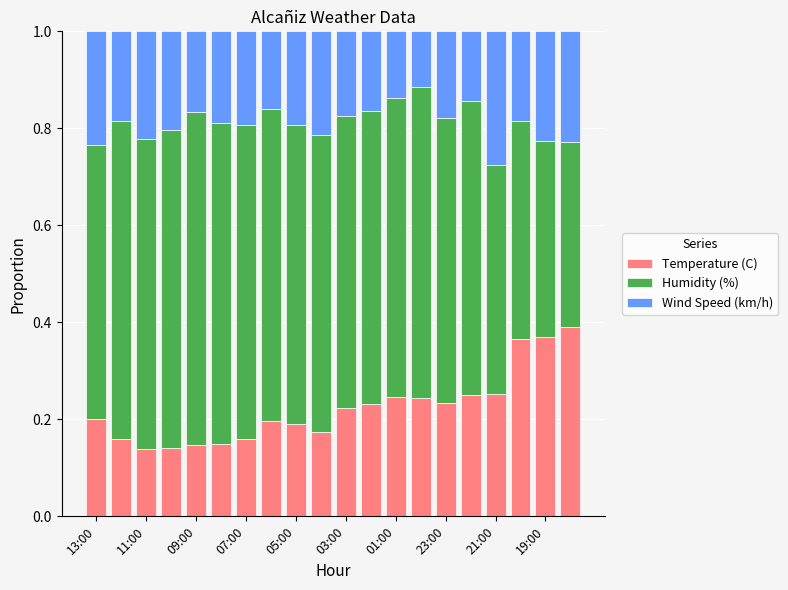

How many Temperature (C) values are between 0 and 1?

20